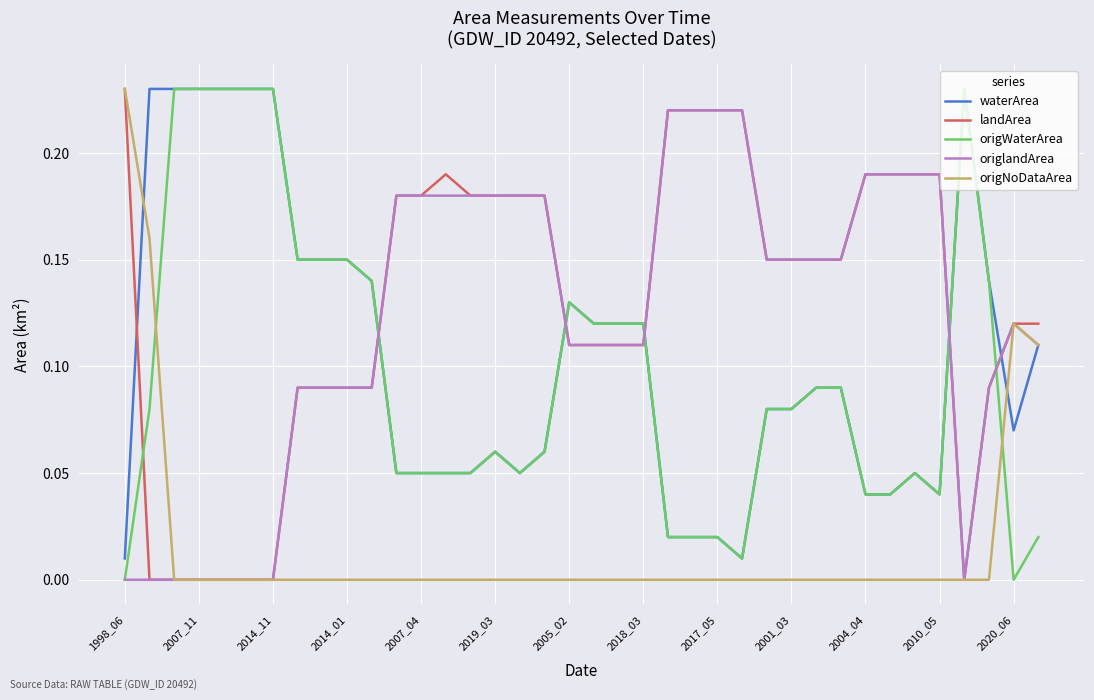

After their last crossing, which series has the higher values: origWaterArea or origNoDataArea?

origNoDataArea